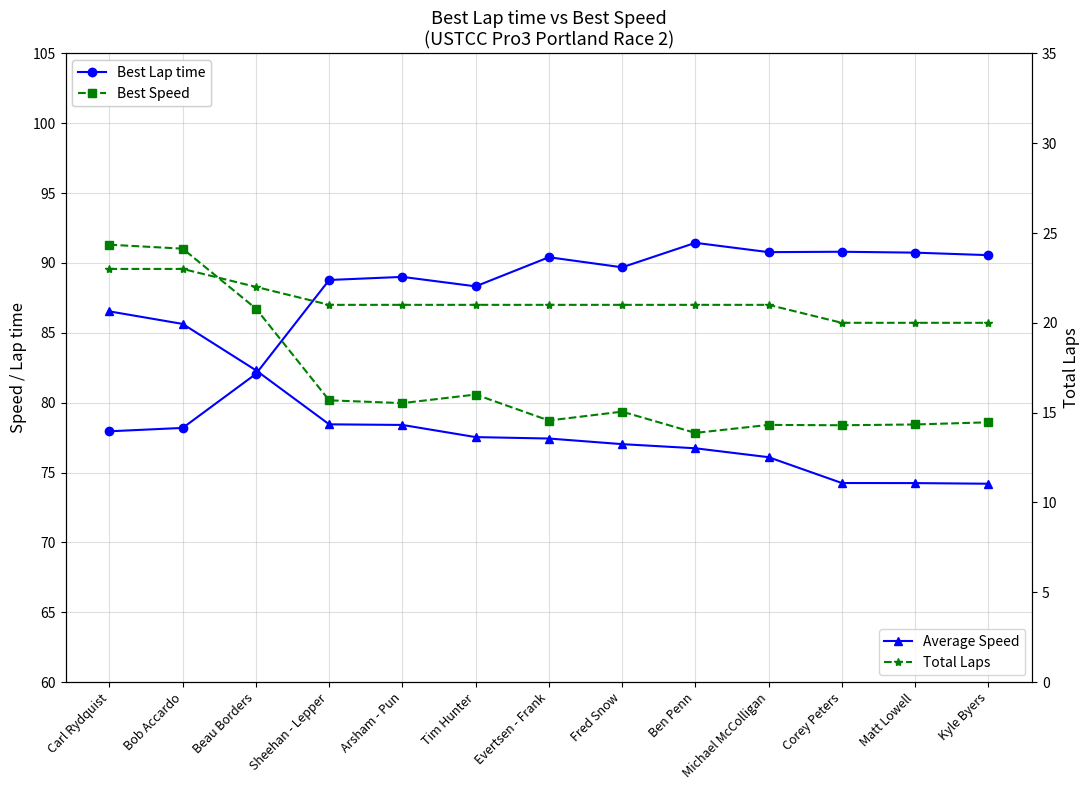

True or false: Best Lap time has more than 0 points higher than both neighbors.

True